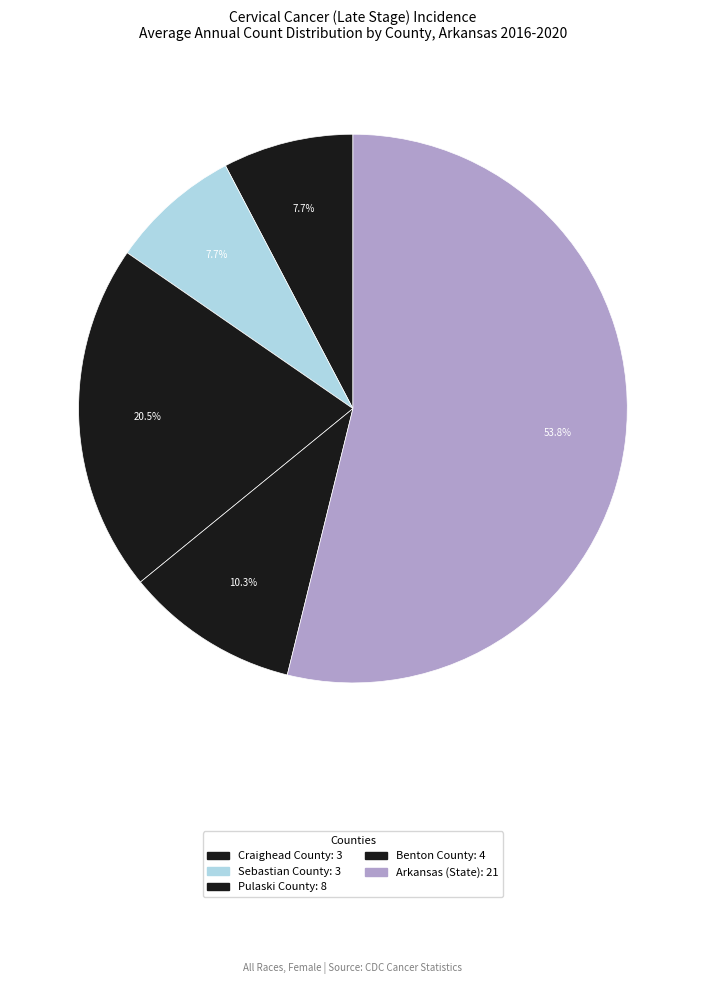

Which has a higher value, Sebastian County or Benton County?

Benton County